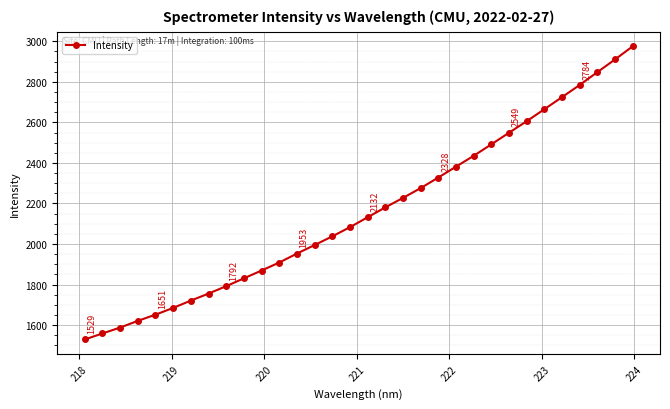

What is the maximum value shown in the chart?

2975.0